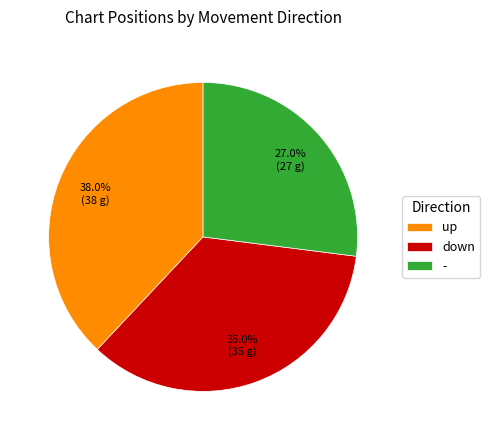

Which category has the smallest portion of the pie?

-